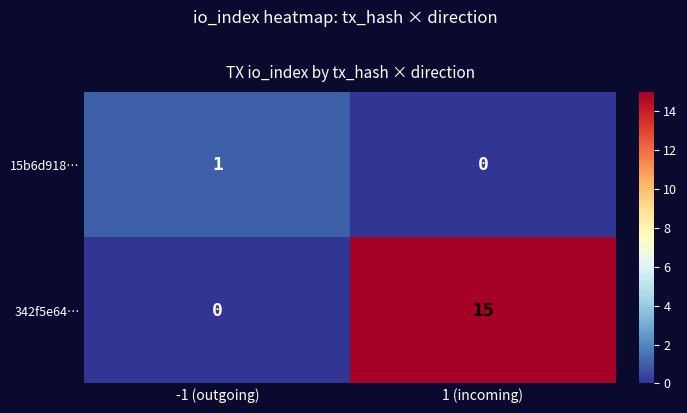

Rank the series at -1 (outgoing) from lowest to highest value.

342f5e64…, 15b6d918…